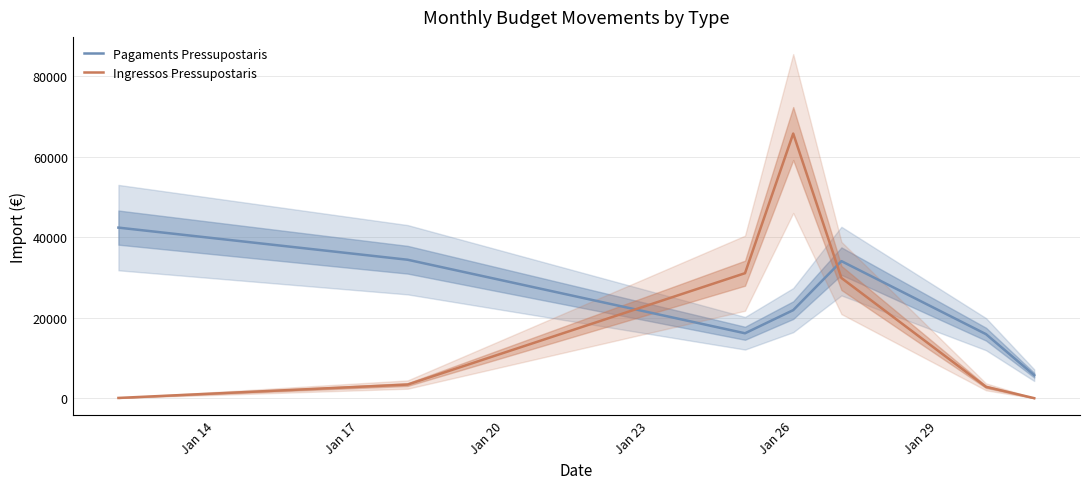

Which series ends up on top after the final intersection of Ingressos Pressupostaris and Pagaments Pressupostaris?

Pagaments Pressupostaris